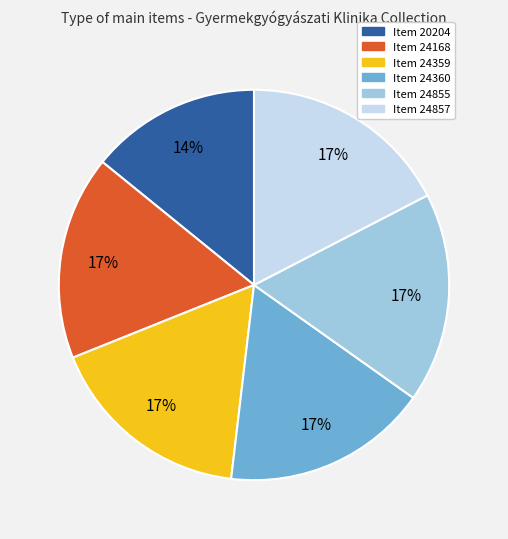

Approximately how many times larger is the value at Item 24360 compared to Item 24857?

1.0